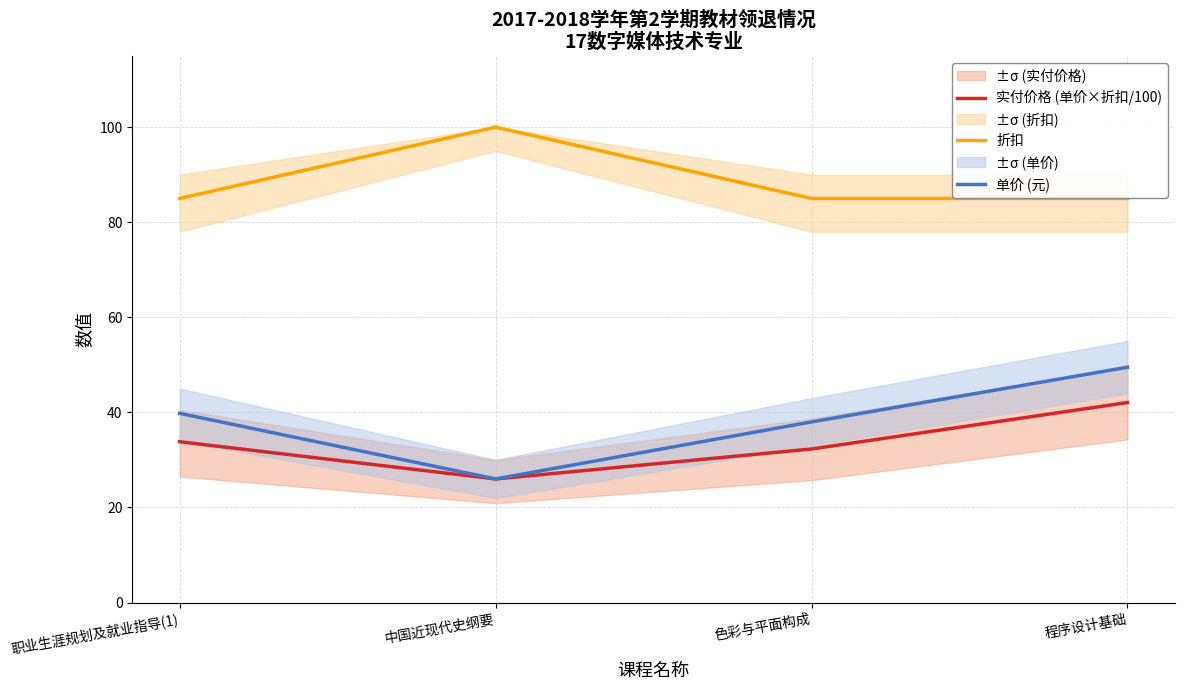

Between 色彩与平面构成 and 程序设计基础, which is larger?

程序设计基础